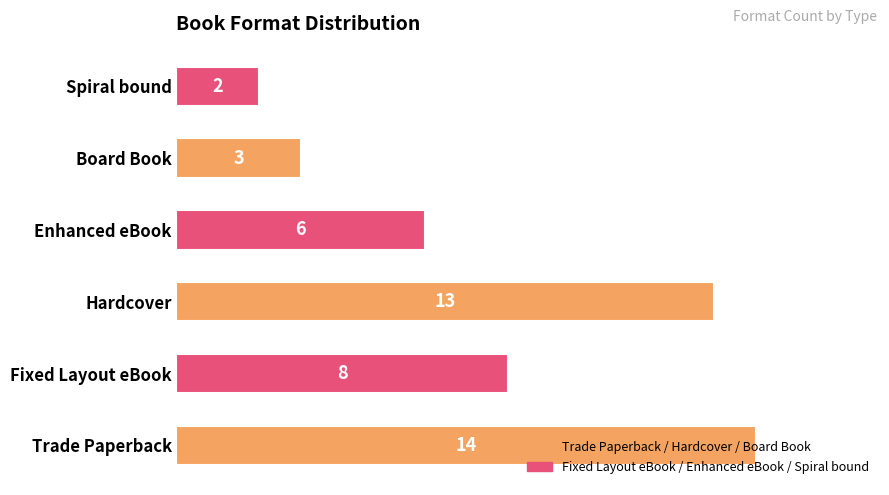

What is the change in value from Hardcover to Spiral bound?

-11